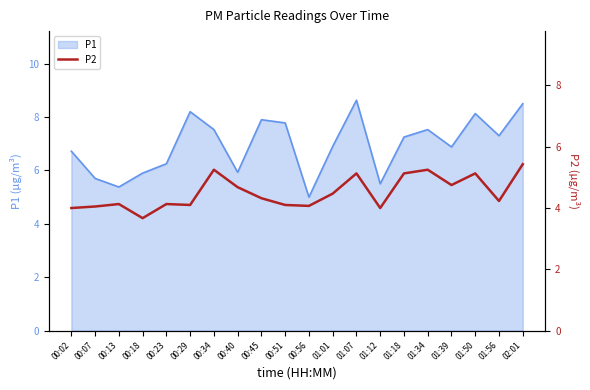

How many interior local valleys (lower than both neighbors) does the data have?

6